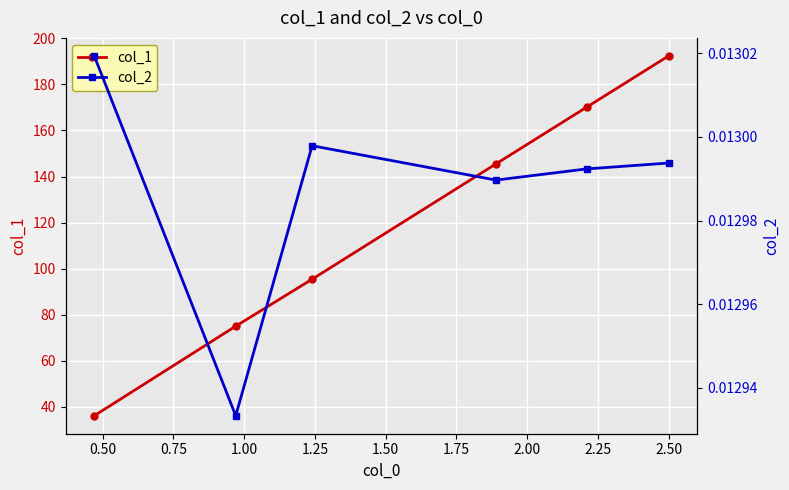

How many col_2 values are between 0 and 1?

6